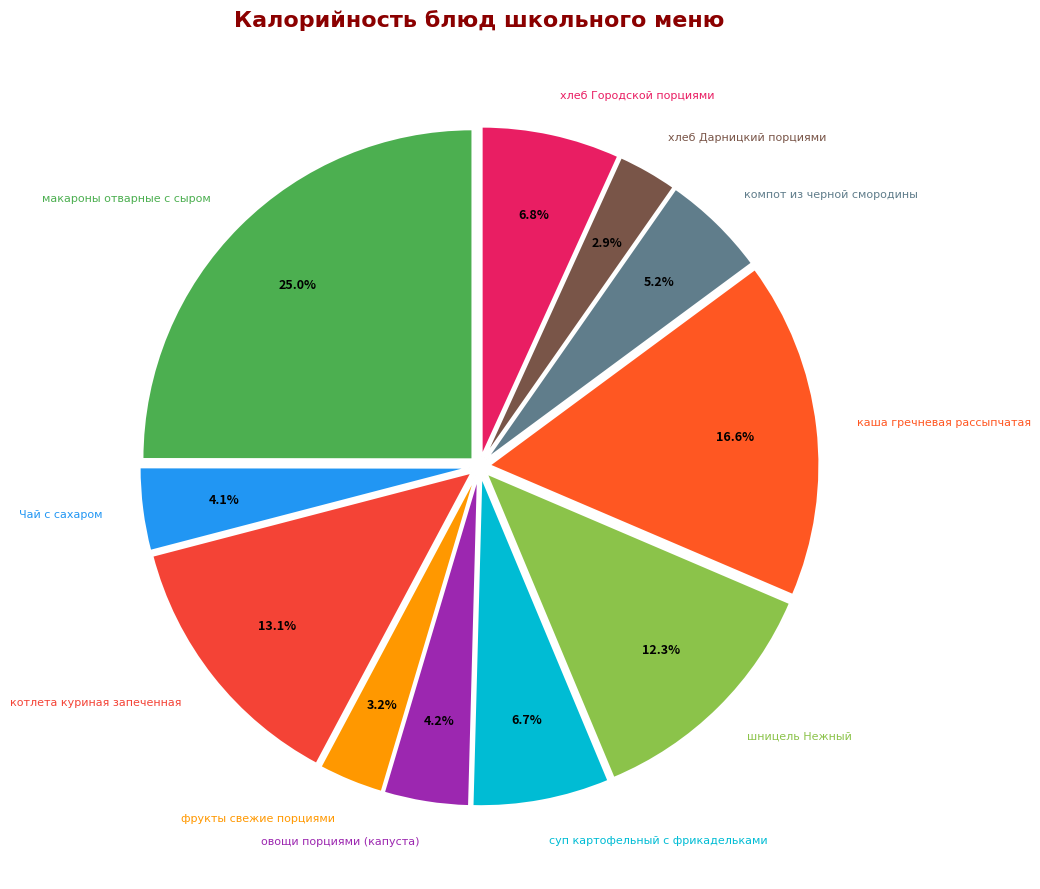

Which category has the biggest portion of the pie?

макароны отварные с сыром